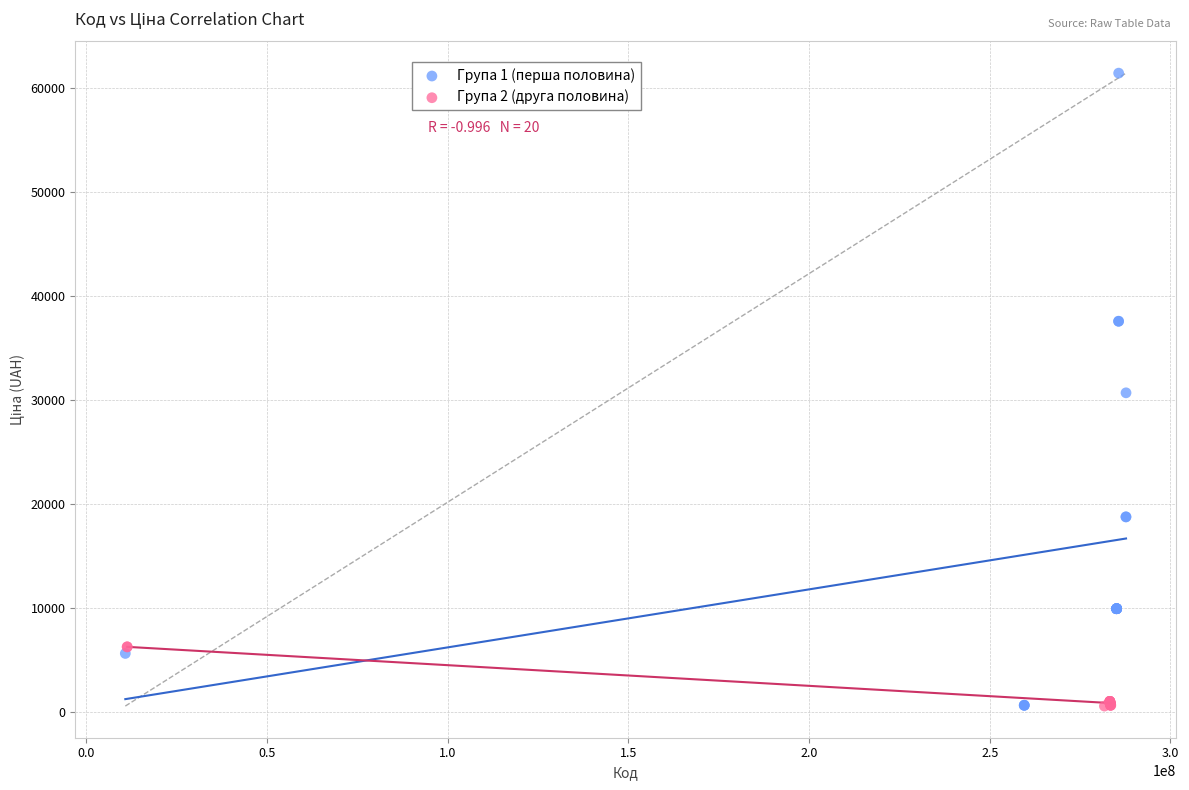

Which series reaches the maximum Y coordinate?

Група 1 (перша половина)